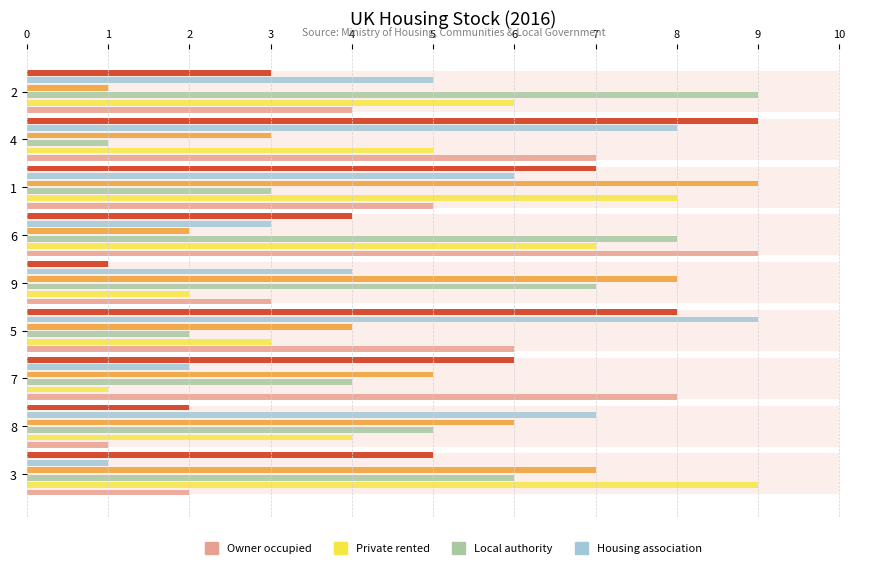

Are the bars grouped side by side (vs. stacked)?

Yes